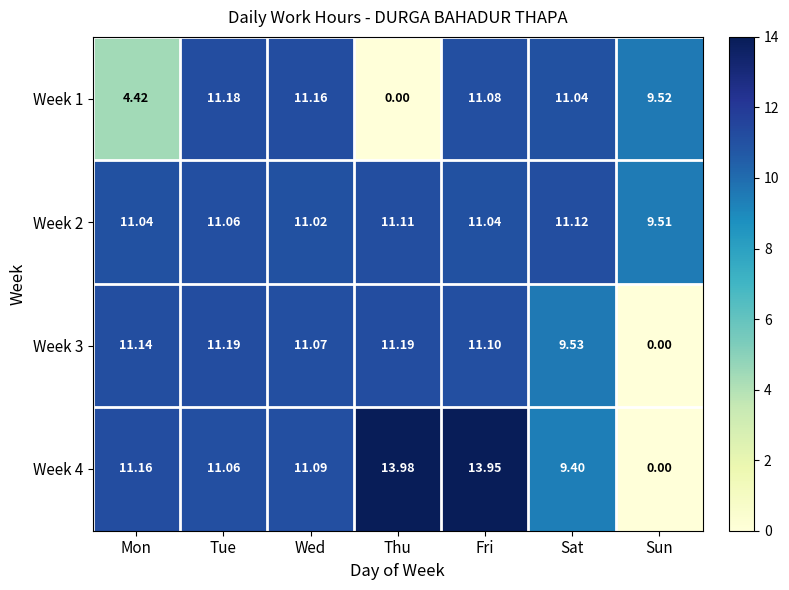

Which category has the lowest value in the Week 4 series?

Sun